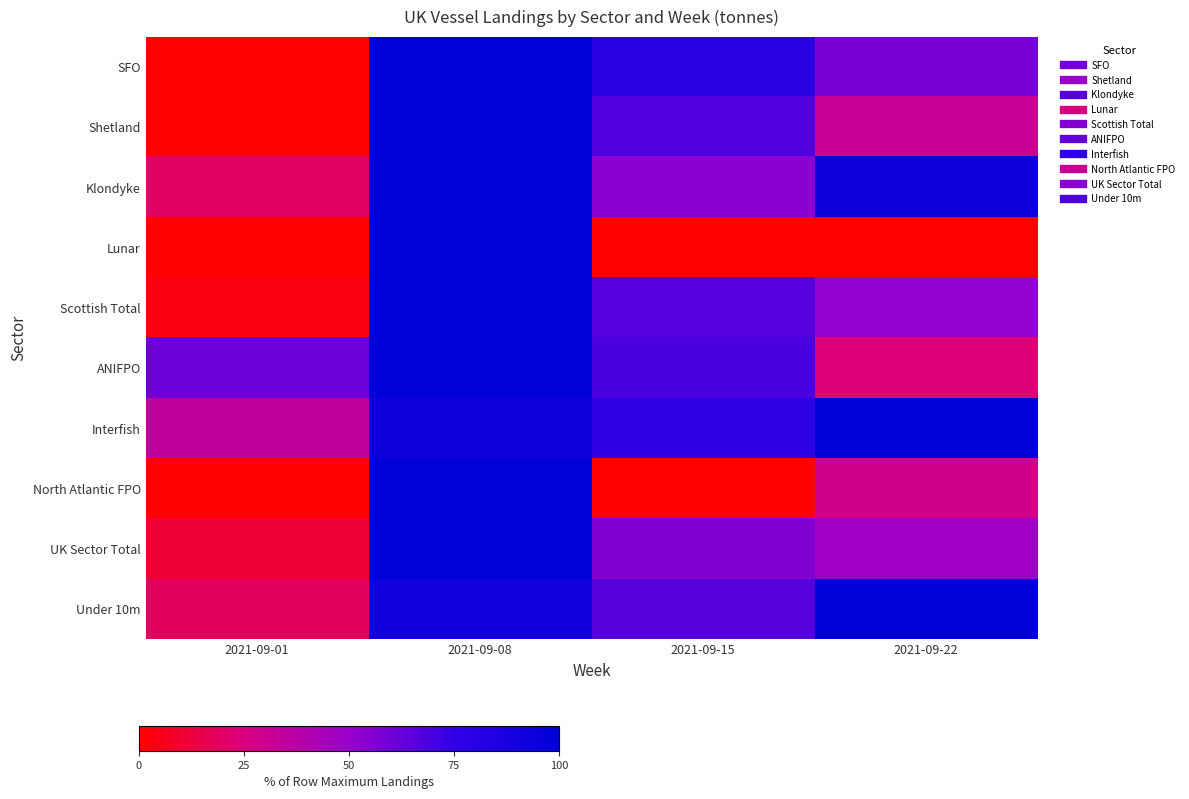

Which series changed the most between 2021-09-08 and 2021-09-15?

Lunar